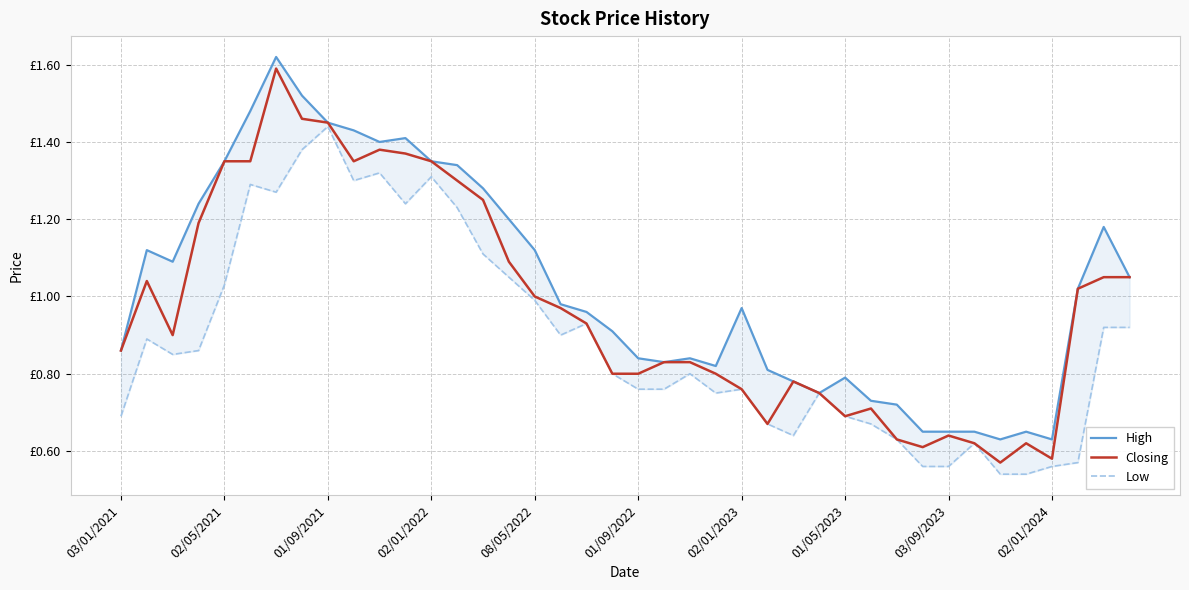

Reading left to right, what are all the values shown in this chart?

High: 0.9	1.1	1.1	1.2	1.4	1.5	1.6	1.5	1.4	1.4	1.4	1.4	1.4	1.3	1.3	1.2	1.1	1.0	1.0	0.9	0.8	0.8	0.8	0.8	1.0	0.8	0.8	0.8	0.8	0.7	0.7	0.7	0.7	0.7	0.6	0.7	0.6	1.0	1.2	1.1
Closing: 0.9	1.0	0.9	1.2	1.4	1.4	1.6	1.5	1.4	1.4	1.4	1.4	1.4	1.3	1.2	1.1	1.0	1.0	0.9	0.8	0.8	0.8	0.8	0.8	0.8	0.7	0.8	0.8	0.7	0.7	0.6	0.6	0.6	0.6	0.6	0.6	0.6	1.0	1.1	1.1
Low: 0.7	0.9	0.8	0.9	1.0	1.3	1.3	1.4	1.4	1.3	1.3	1.2	1.3	1.2	1.1	1.1	1.0	0.9	0.9	0.8	0.8	0.8	0.8	0.8	0.8	0.7	0.6	0.8	0.7	0.7	0.6	0.6	0.6	0.6	0.5	0.5	0.6	0.6	0.9	0.9